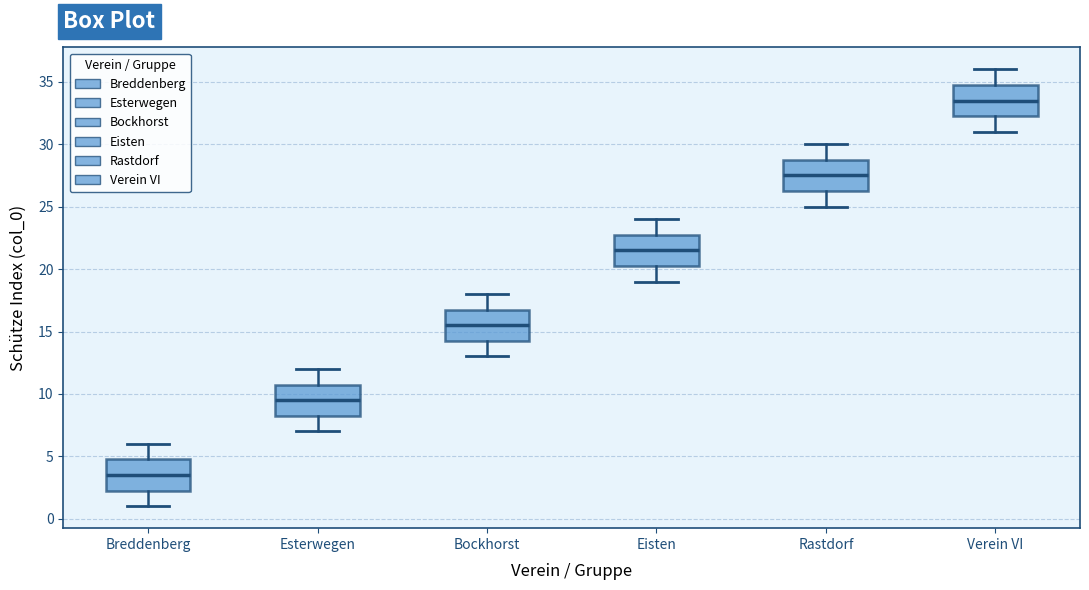

Which box has the lowest median line?

Breddenberg